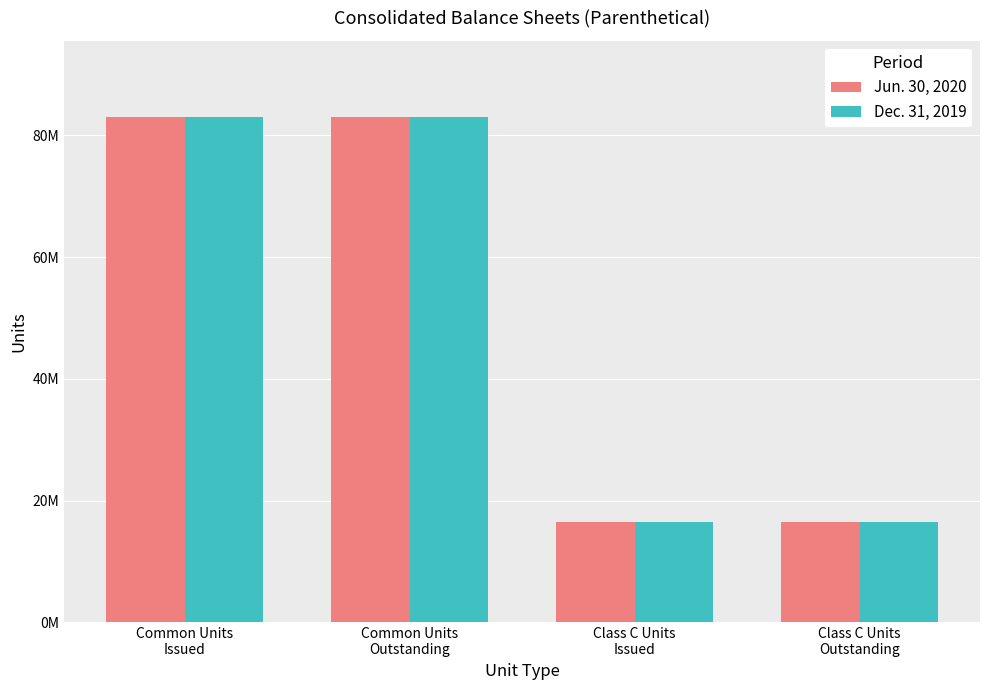

Is it true that Dec. 31, 2019 equals 16410780 at Class C Units
Outstanding?

True